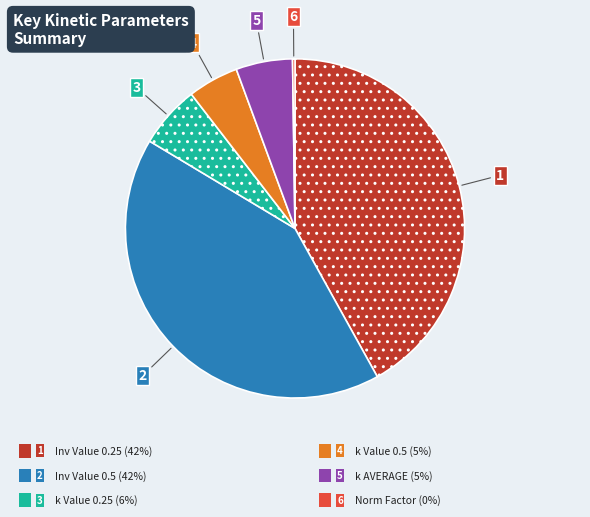

Is there any slice that represents more than half of the pie?

No